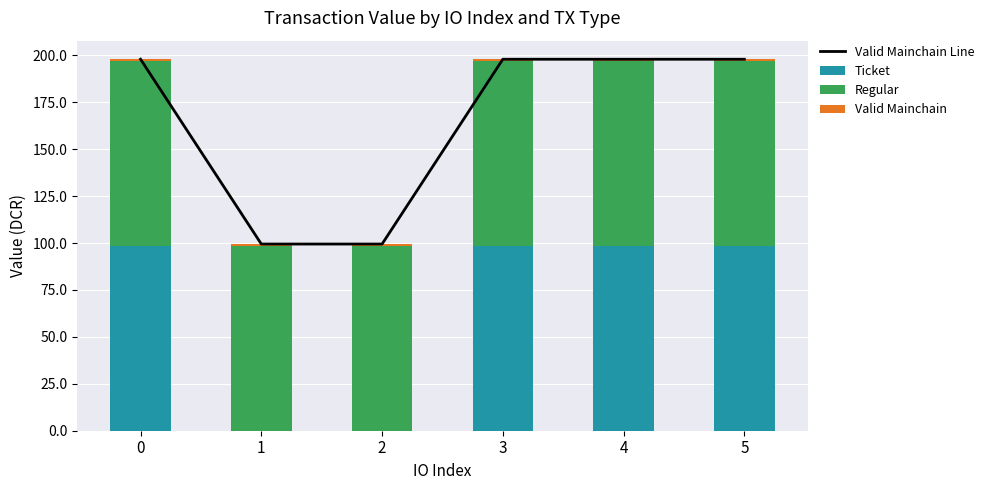

Which series has the largest total across all categories?

Valid Mainchain Line